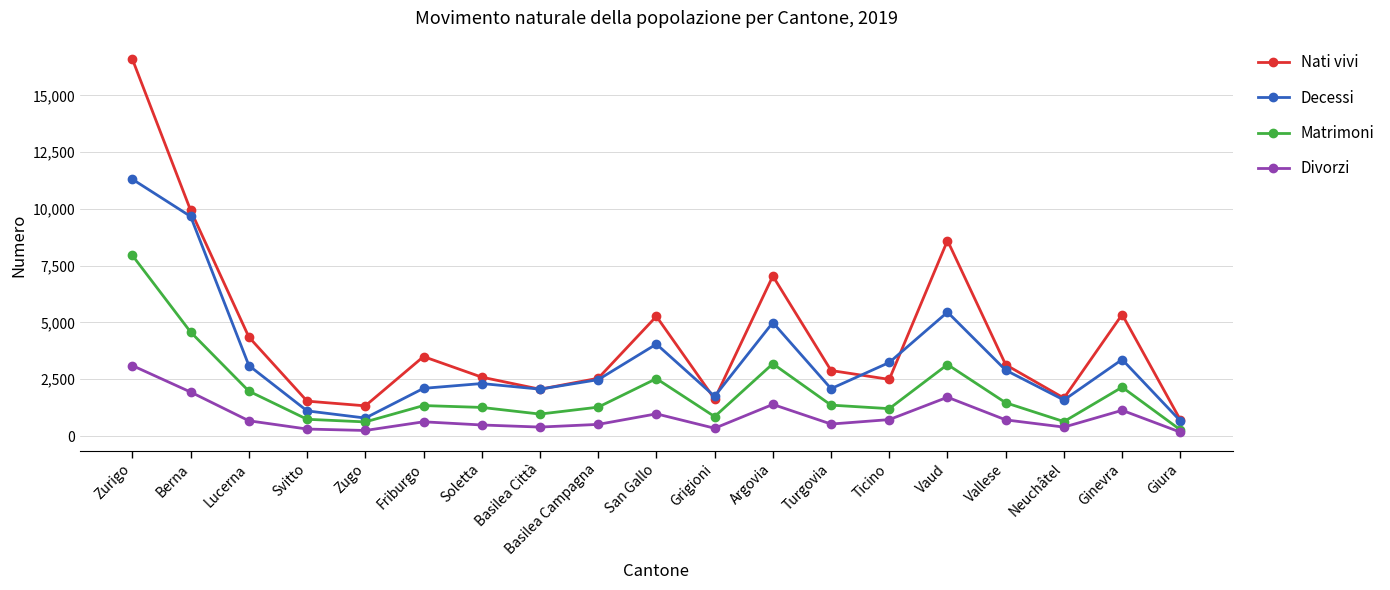

How many series are shown in this chart?

4